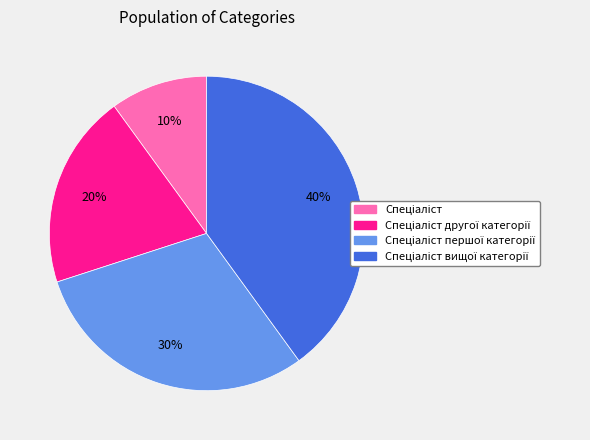

Is there any slice that represents more than half of the pie?

No